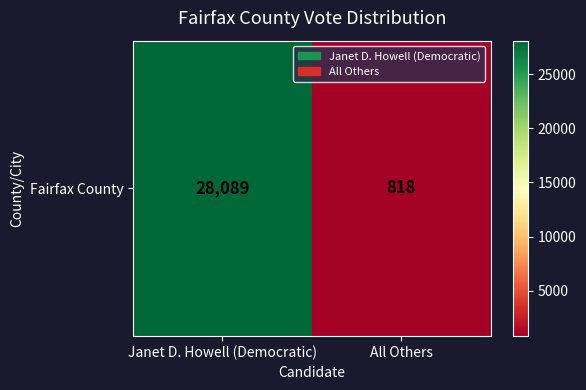

How many values are between 818 and 28089?

2